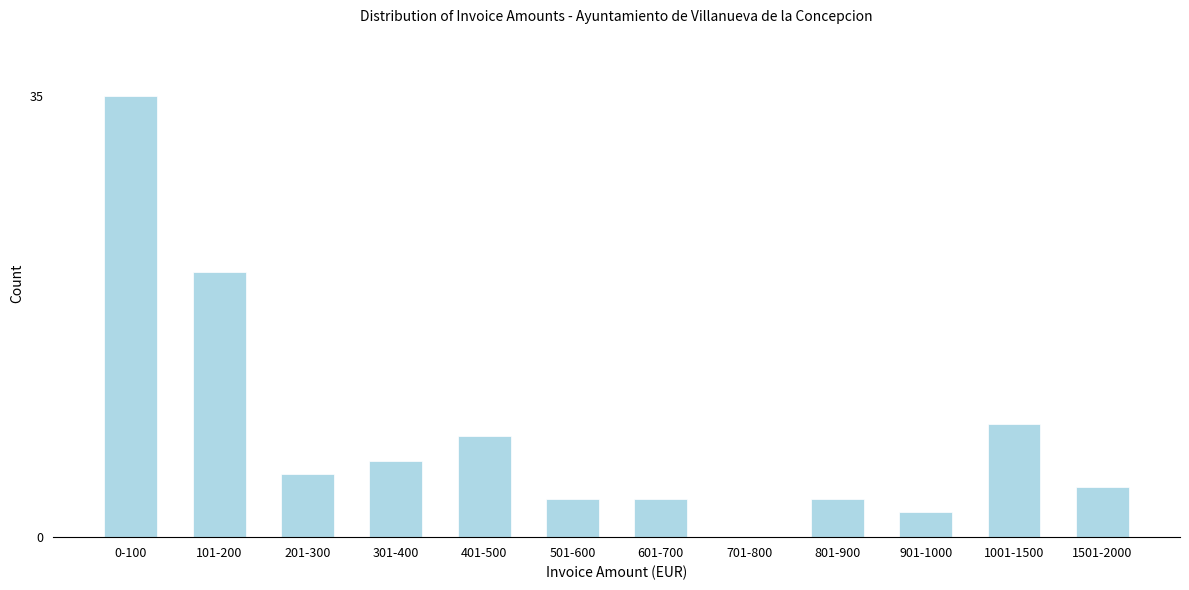

Reading left to right, extract all data points from this chart.

0-100=35	101-200=21	201-300=5	301-400=6	401-500=8	501-600=3	601-700=3	701-800=0	801-900=3	901-1000=2	1001-1500=9	1501-2000=4